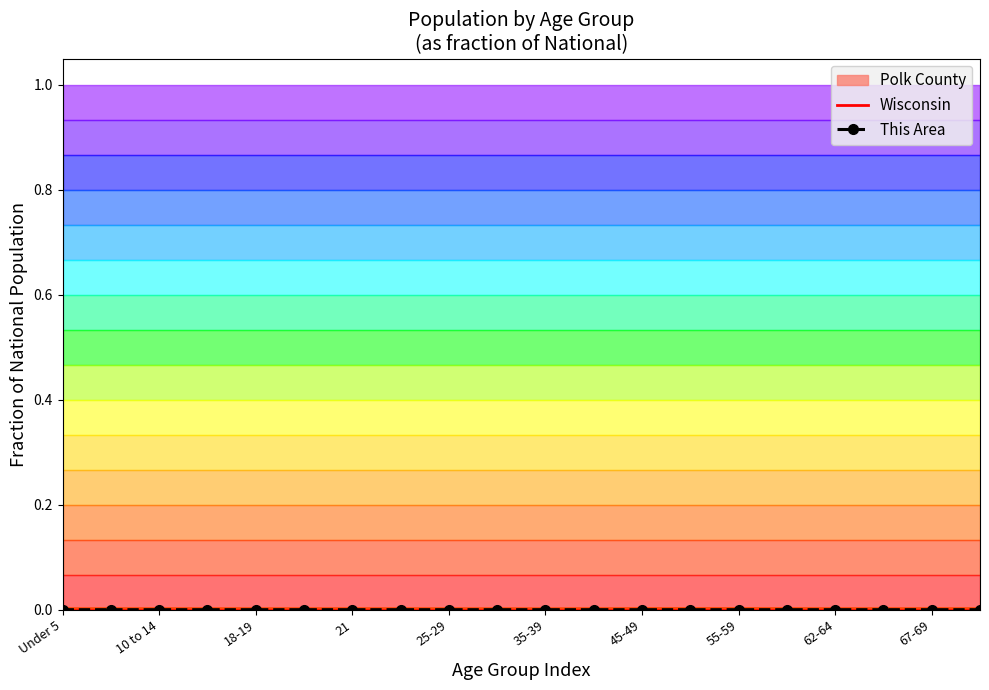

Count the number of categories in the chart.

20